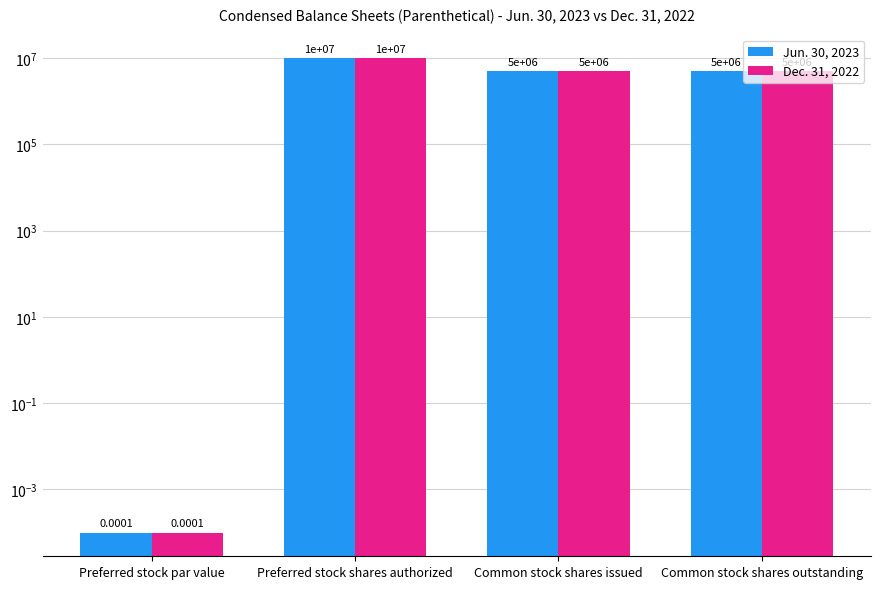

What is the label of the 3rd bar from the right?

Preferred stock shares authorized